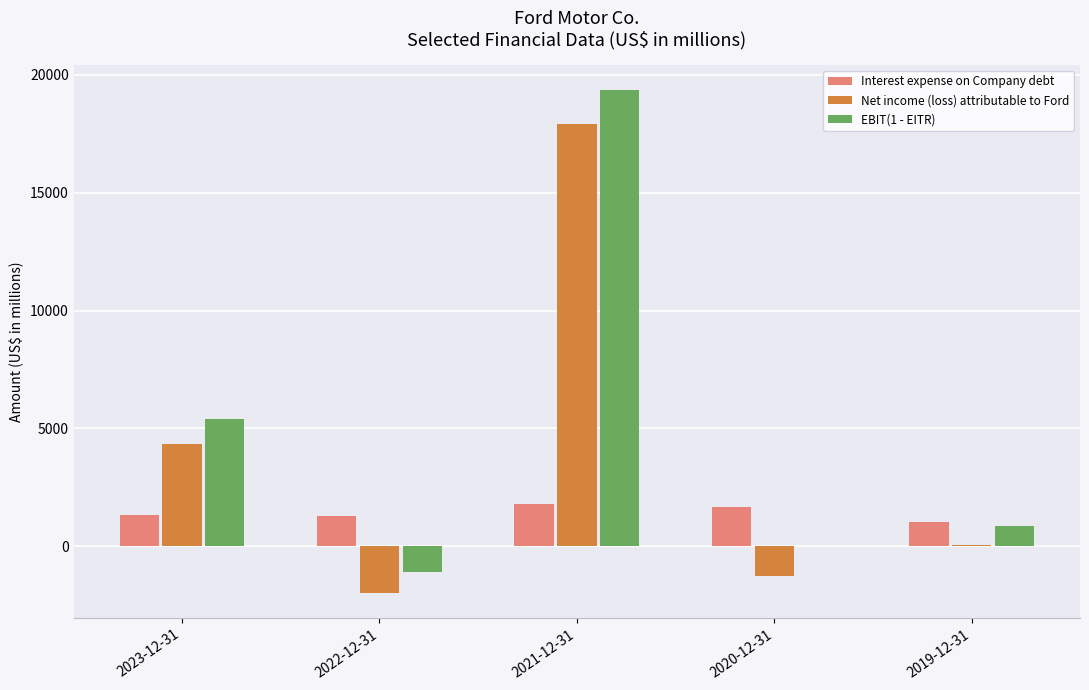

Which category has the highest value in the EBIT(1 - EITR) series?

2021-12-31